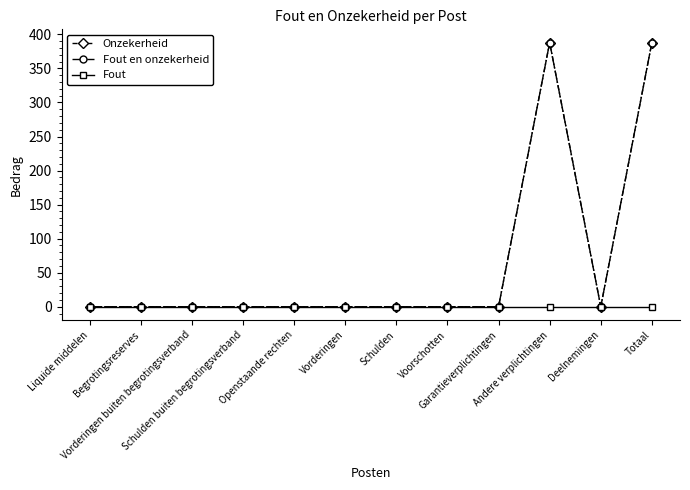

At which category does Fout en onzekerheid reach its first local peak?

Andere verplichtingen